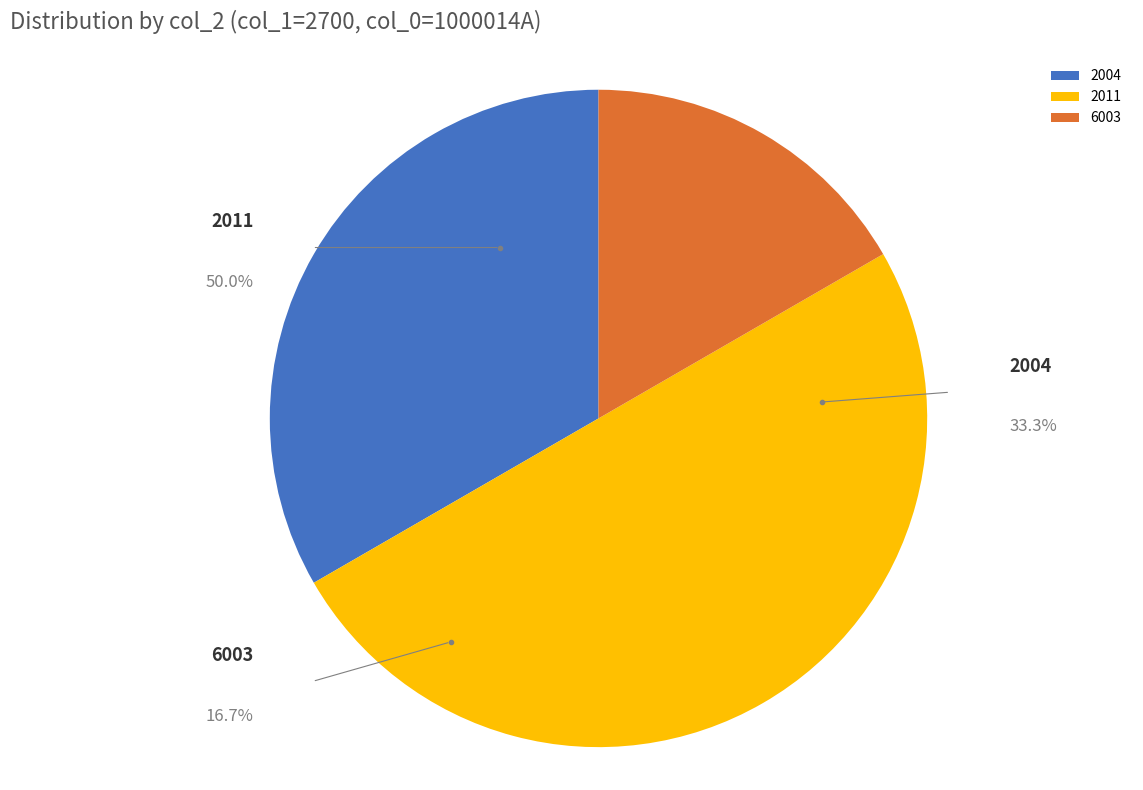

To the nearest percent, what is the average slice percentage?

33%